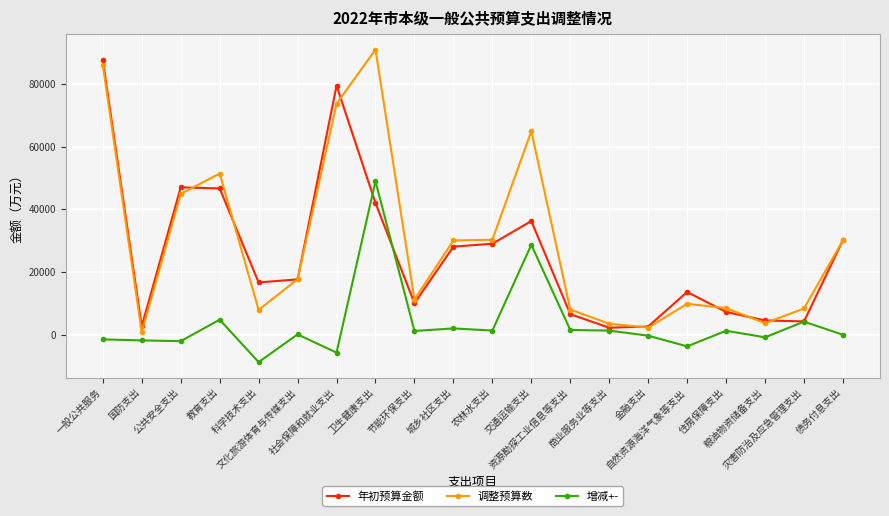

What is the difference between the highest and lowest values at 农林水支出?

28983.0